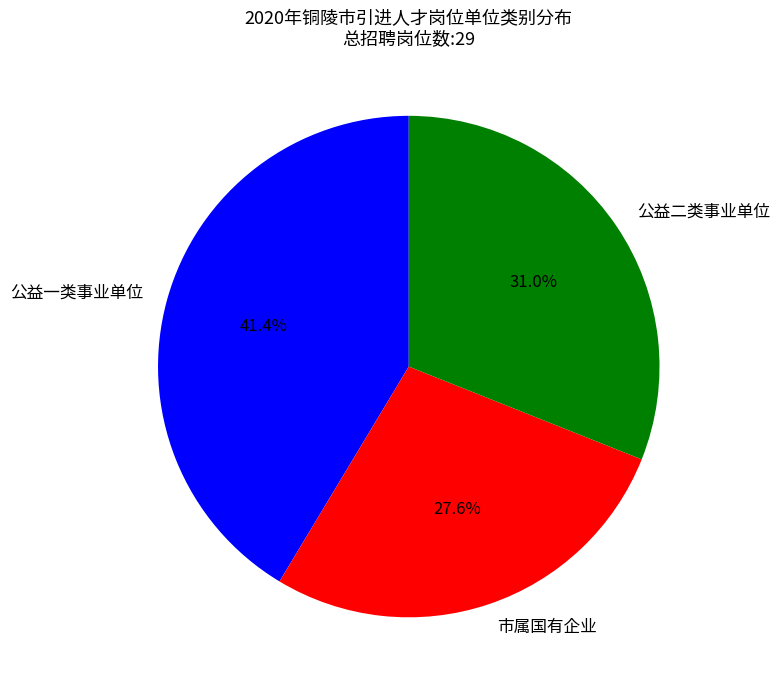

True or false: 市属国有企业 accounts for 16% of the total.

False